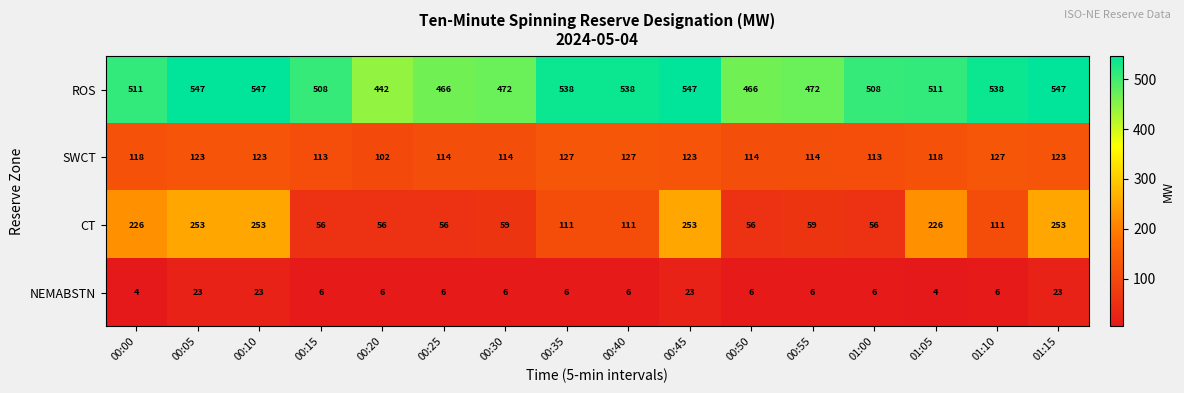

What is the sum of the ROS values at 00:30 and 00:20?

914